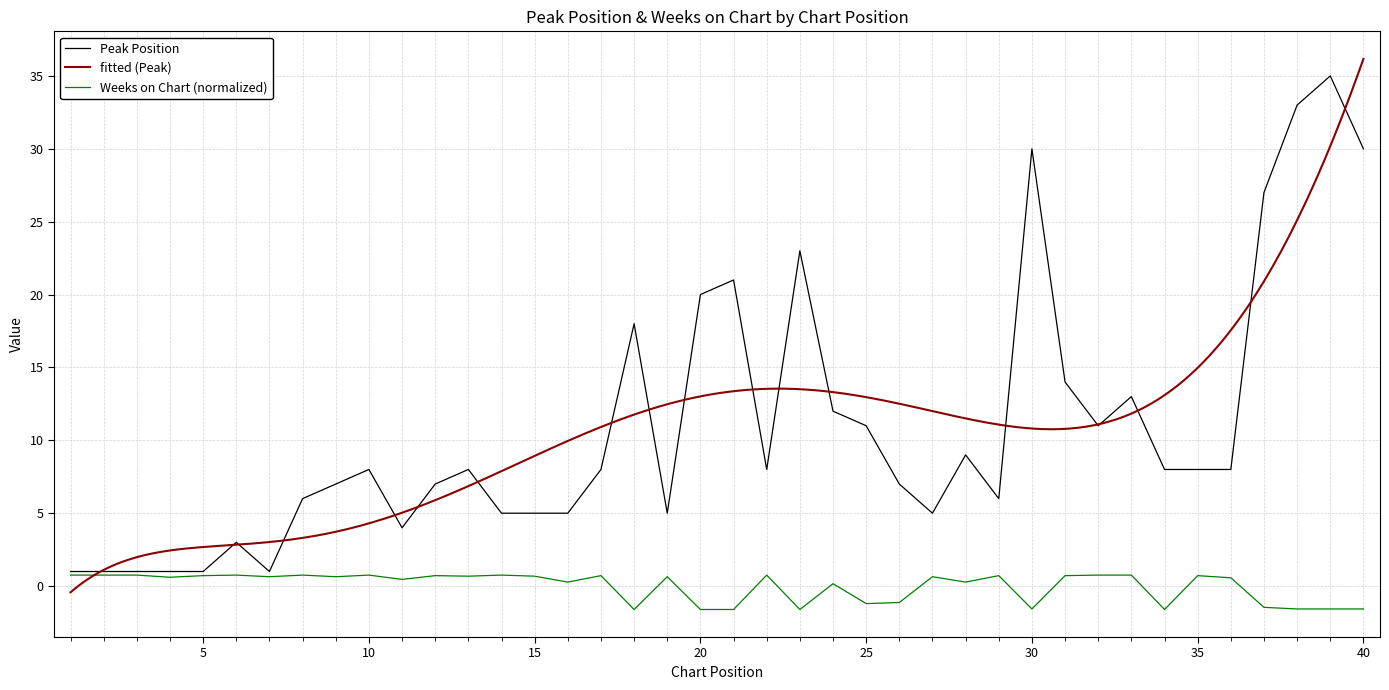

How many values in the Peak Position series exceed 8?

15